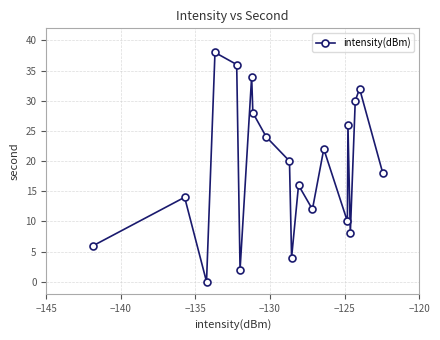

Reading left to right, extract all data points from this chart.

6	14	0	38	36	2	34	28	24	20	4	16	12	22	10	26	8	30	32	18